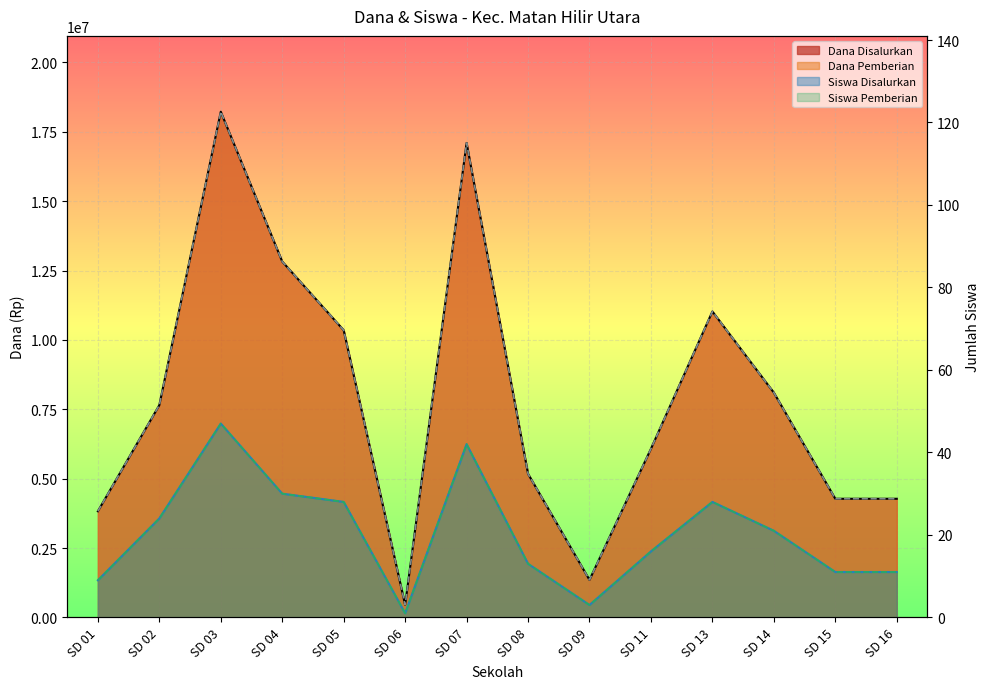

Reading left to right, what are all the values shown in this chart?

Dana Disalurkan: 3825000	7650000	18225000	12825000	10350000	450000	17100000	5175000	1350000	6075000	11025000	8100000	4275000	4275000
Dana Pemberian: 3825000	7650000	18225000	12825000	10350000	450000	17100000	5175000	1350000	6075000	11025000	8100000	4275000	4275000
Siswa Disalurkan: 9	24	47	30	28	1	42	13	3	16	28	21	11	11
Siswa Pemberian: 9	24	47	30	28	1	42	13	3	16	28	21	11	11